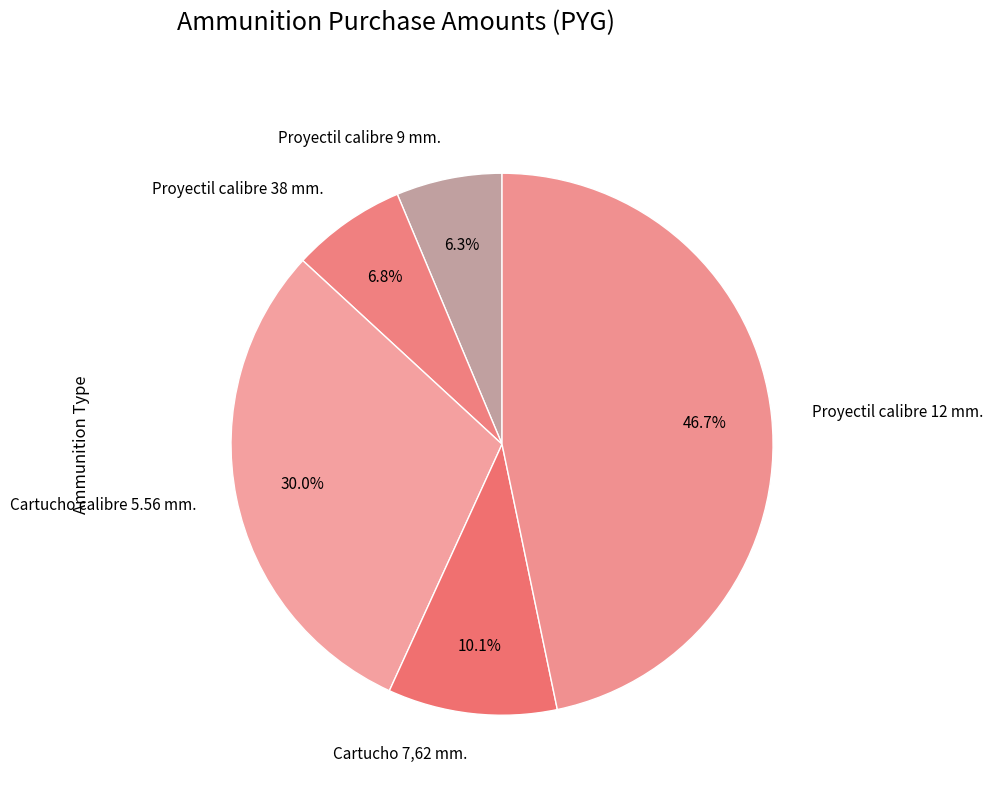

Rank the categories by value from highest to lowest.

Proyectil calibre 12 mm., Cartucho calibre 5.56 mm., Cartucho 7,62 mm., Proyectil calibre 38 mm., Proyectil calibre 9 mm.